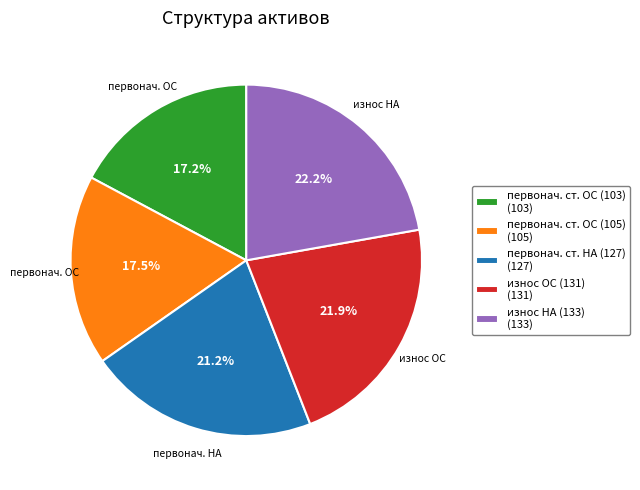

To the nearest percent, what is the average slice percentage?

20%